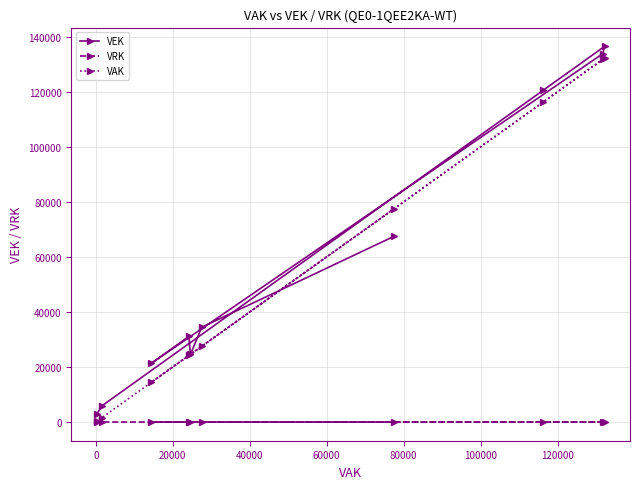

True or false: VEK and VRK cross at least once.

False